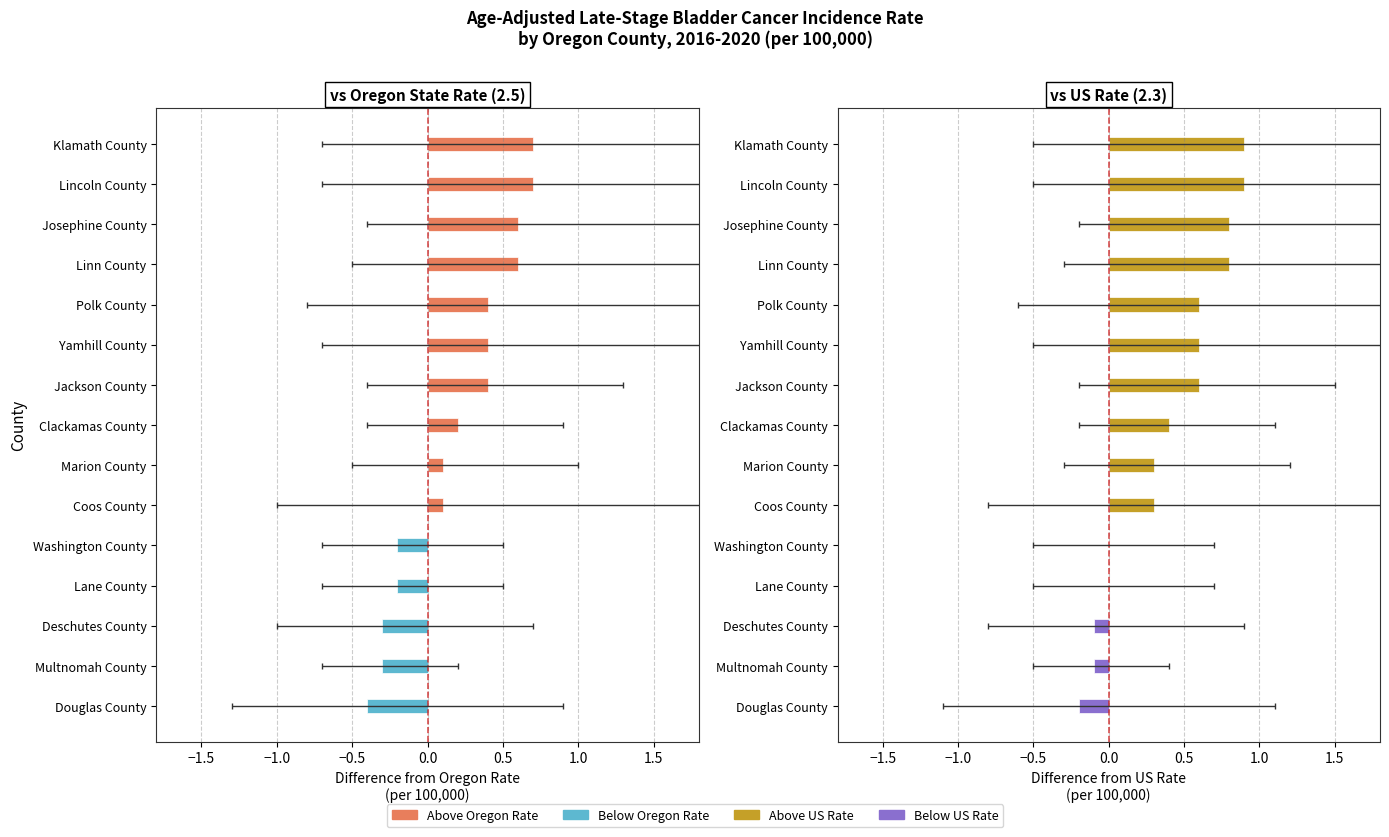

What is the average value of the vs US (2.3) series?

0.4